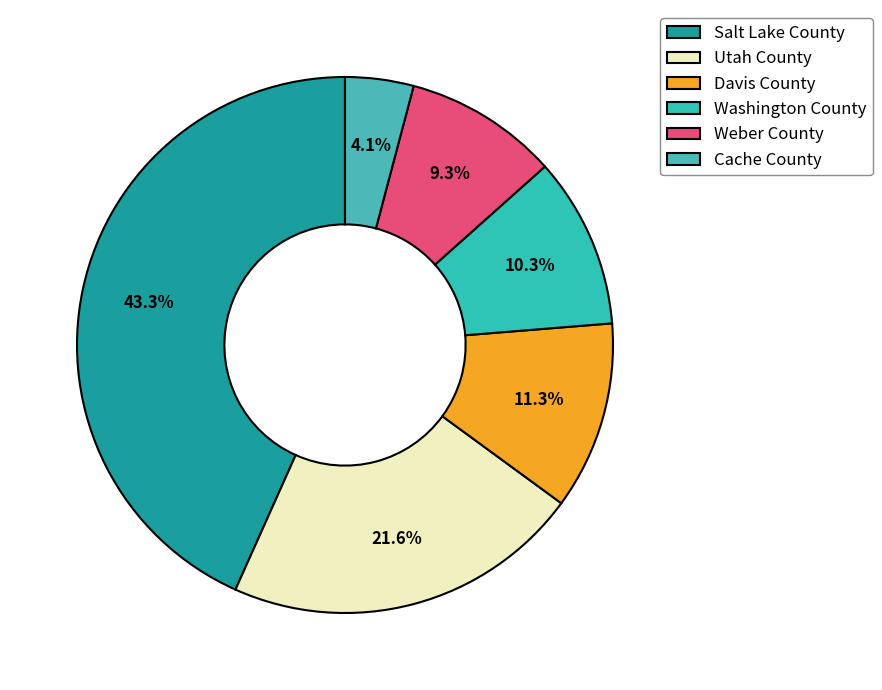

To the nearest percent, what is the difference between the largest and smallest slice percentages?

39%